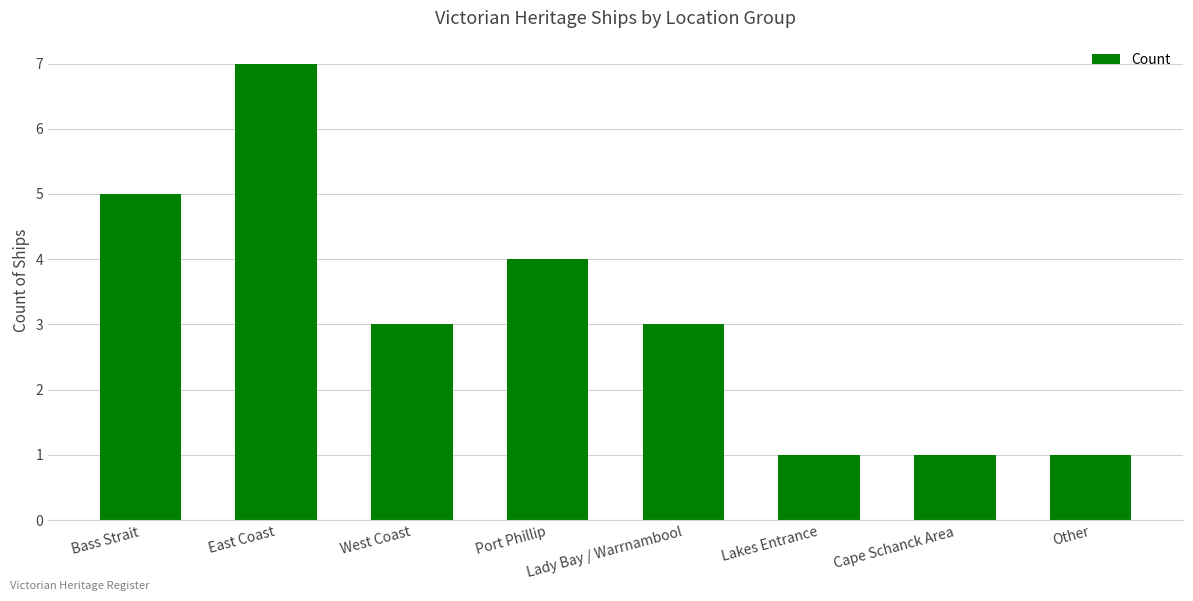

At which category does the chart reach its peak across all series?

East Coast